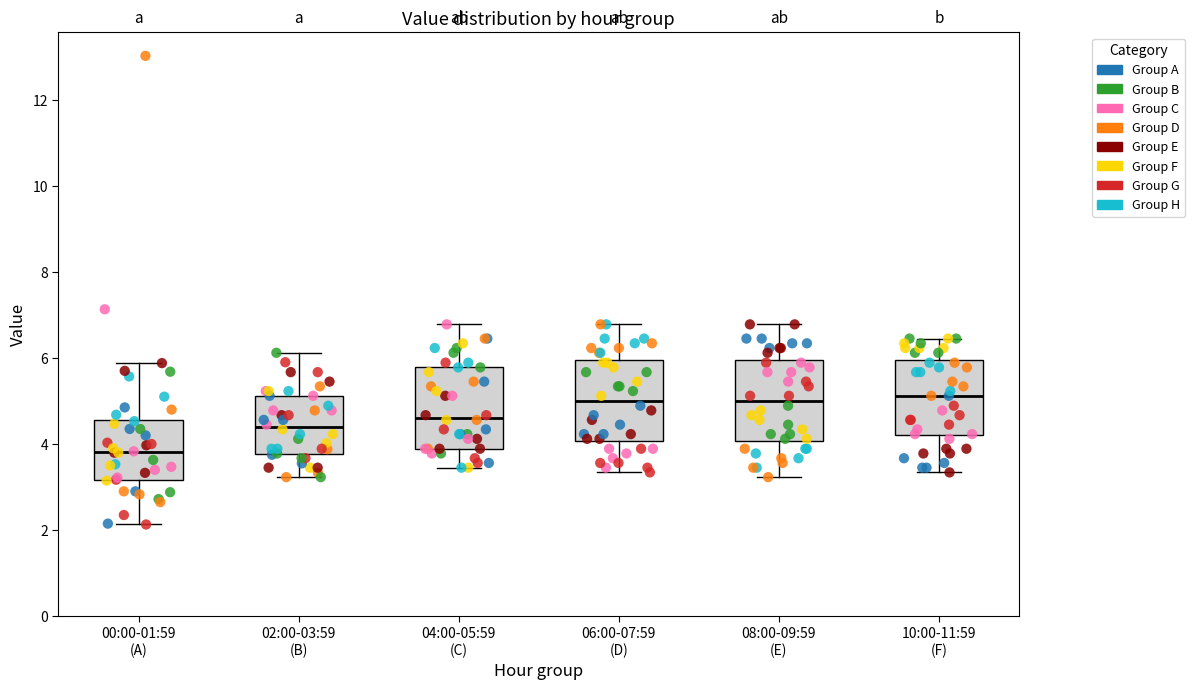

Reading left to right, transcribe this box plot: for each box, give where its median line is, the range the box spans, and where its two whiskers end, as read against the y-axis. The values are not printed on the chart, so give them approximately, as read against the axis.

00:00-01:59 (A): median 3.8, box 3.2 to 4.6, whiskers 2.2 to 5.8
02:00-03:59 (B): median 4.4, box 3.8 to 5.2, whiskers 3.2 to 6.2
04:00-05:59 (C): median 4.6, box 3.8 to 5.8, whiskers 3.4 to 6.8
06:00-07:59 (D): median 5.0, box 4.0 to 6.0, whiskers 3.4 to 6.8
08:00-09:59 (E): median 5.0, box 4.0 to 6.0, whiskers 3.2 to 6.8
10:00-11:59 (F): median 5.2, box 4.2 to 6.0, whiskers 3.4 to 6.4